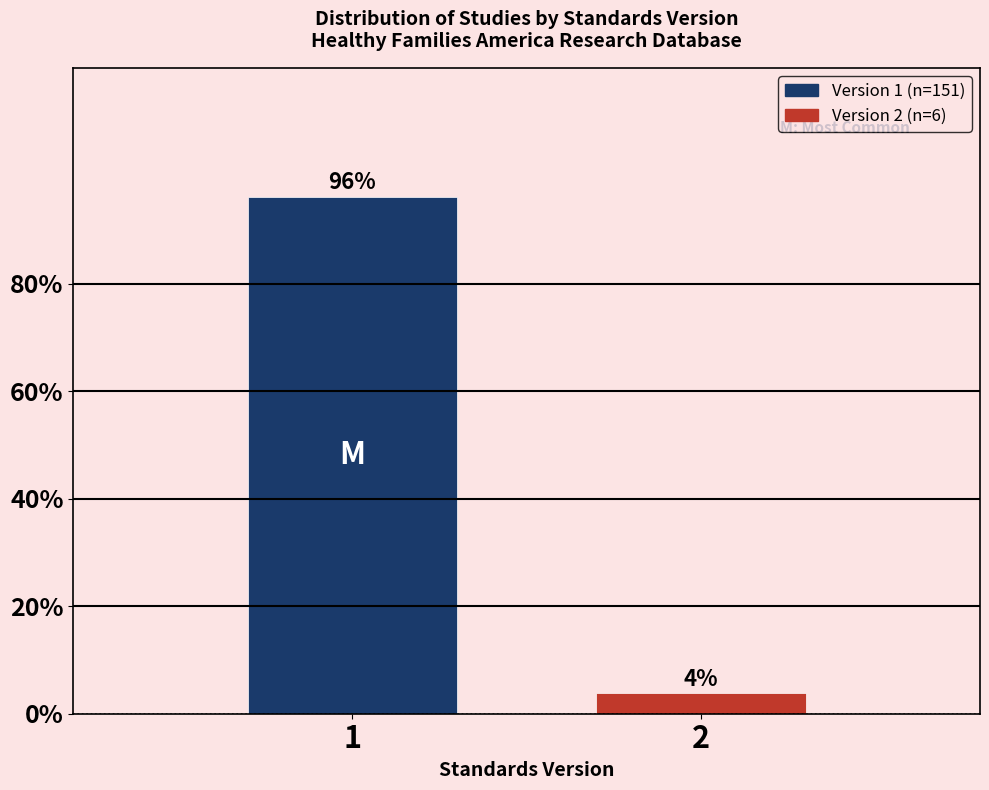

What is the maximum value shown in the chart?

96.2